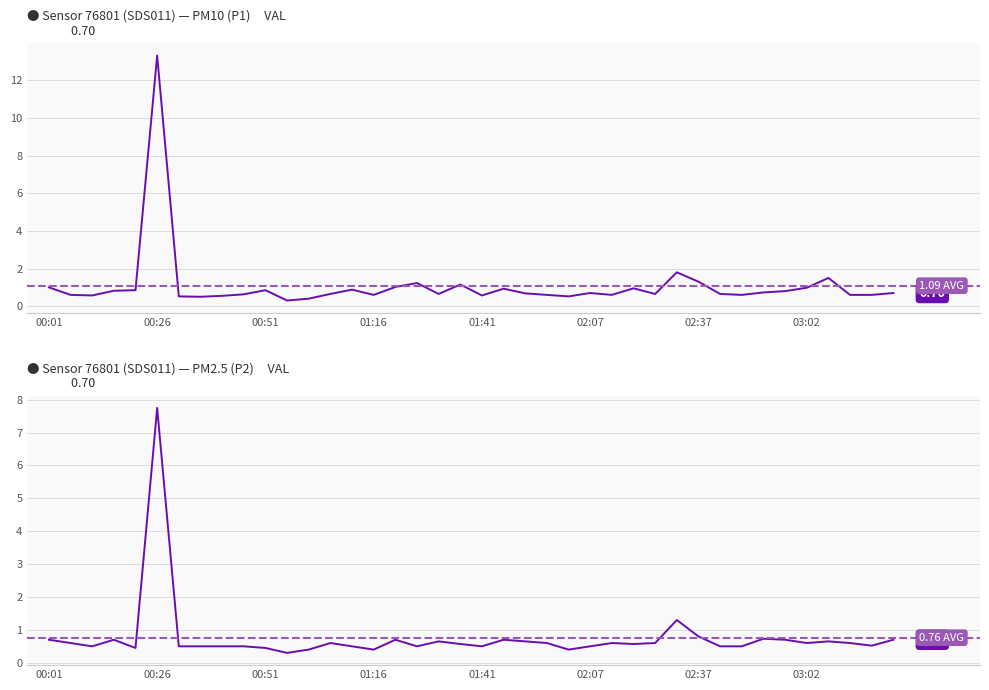

In P1, how many points are higher than both neighbors (excluding endpoints)?

10